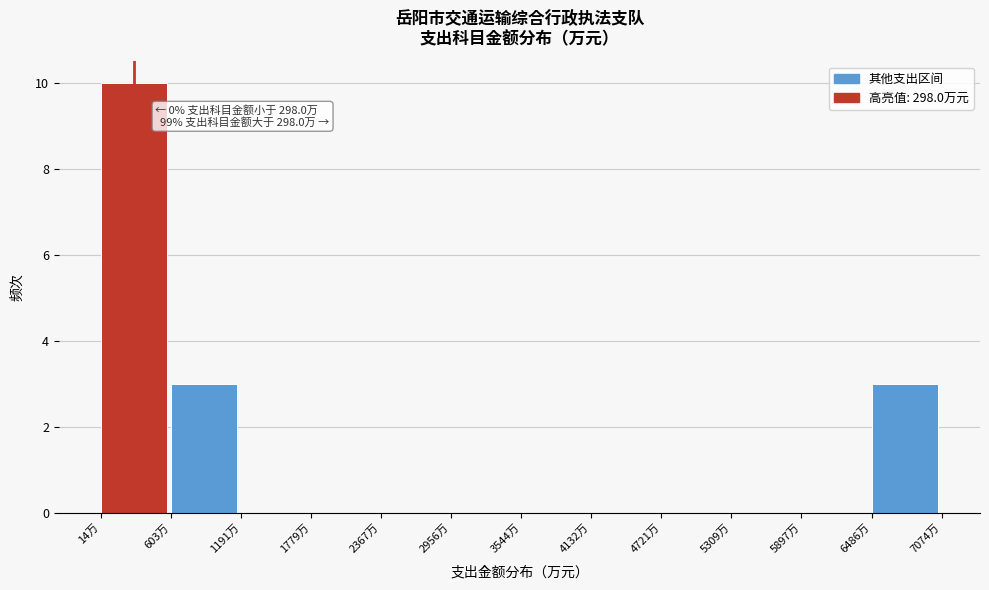

Which range on the x-axis has the tallest bar?

0 to 600